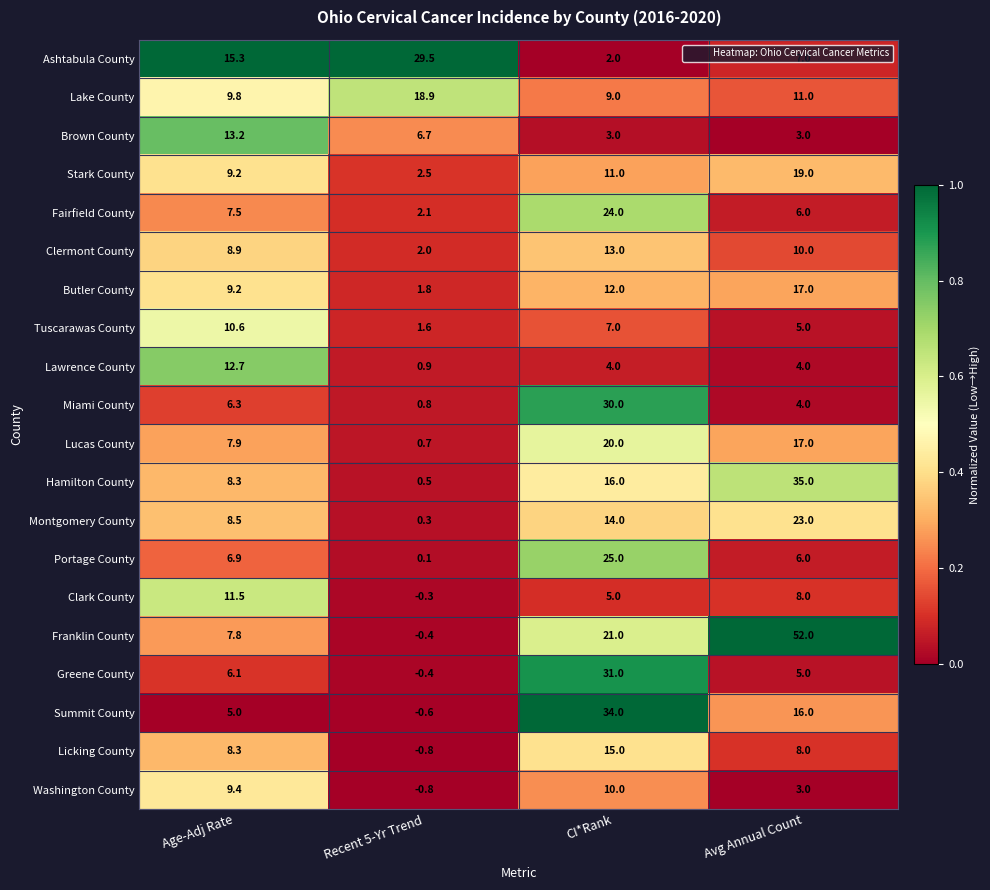

What is the difference between the highest and lowest values at Avg Annual Count?

49.0